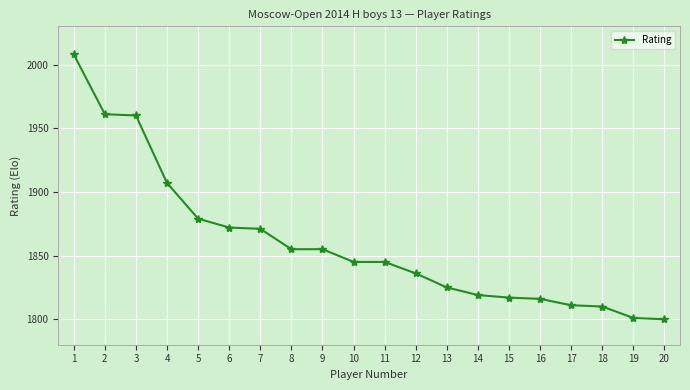

What is the change in value from 4 to 20?

-107